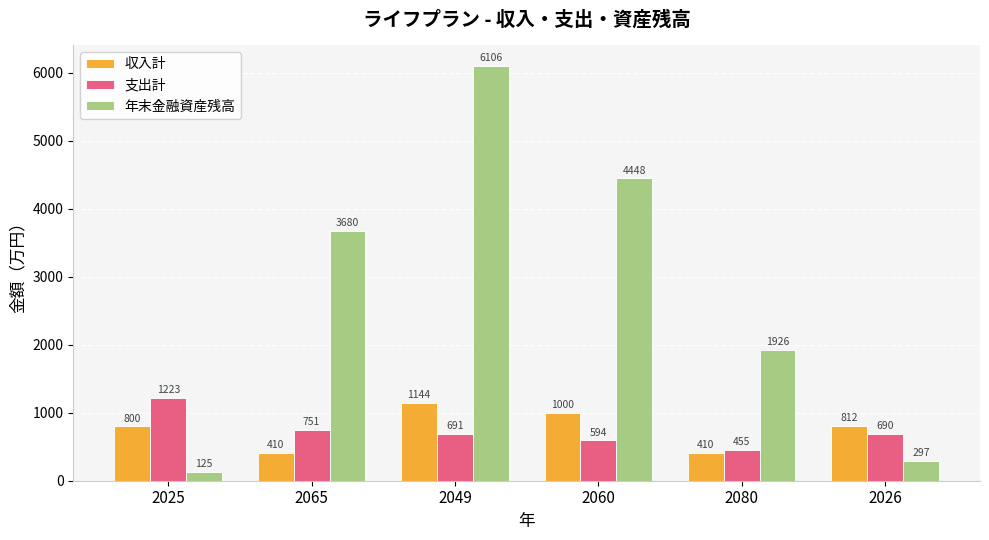

At which category is the sum across all series the highest?

2049